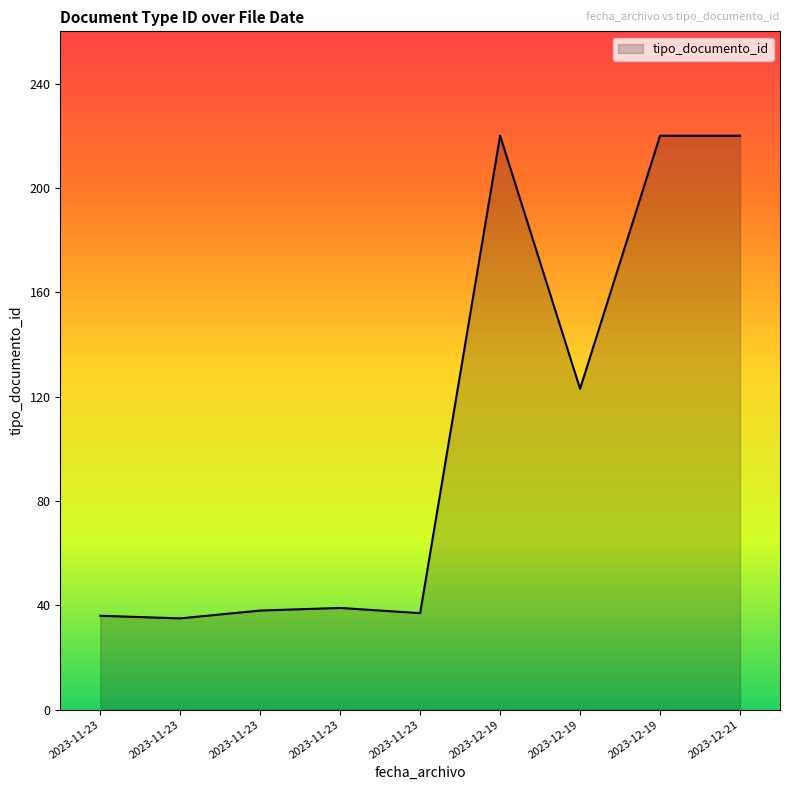

Does the chart display data point markers on the line(s)?

No